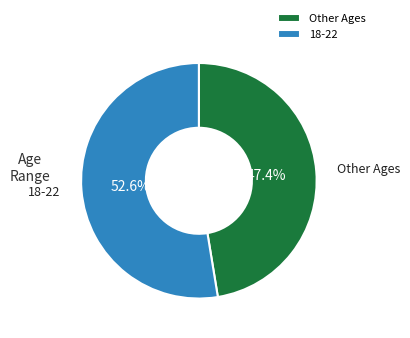

Which slice represents more than half of the pie?

18-22